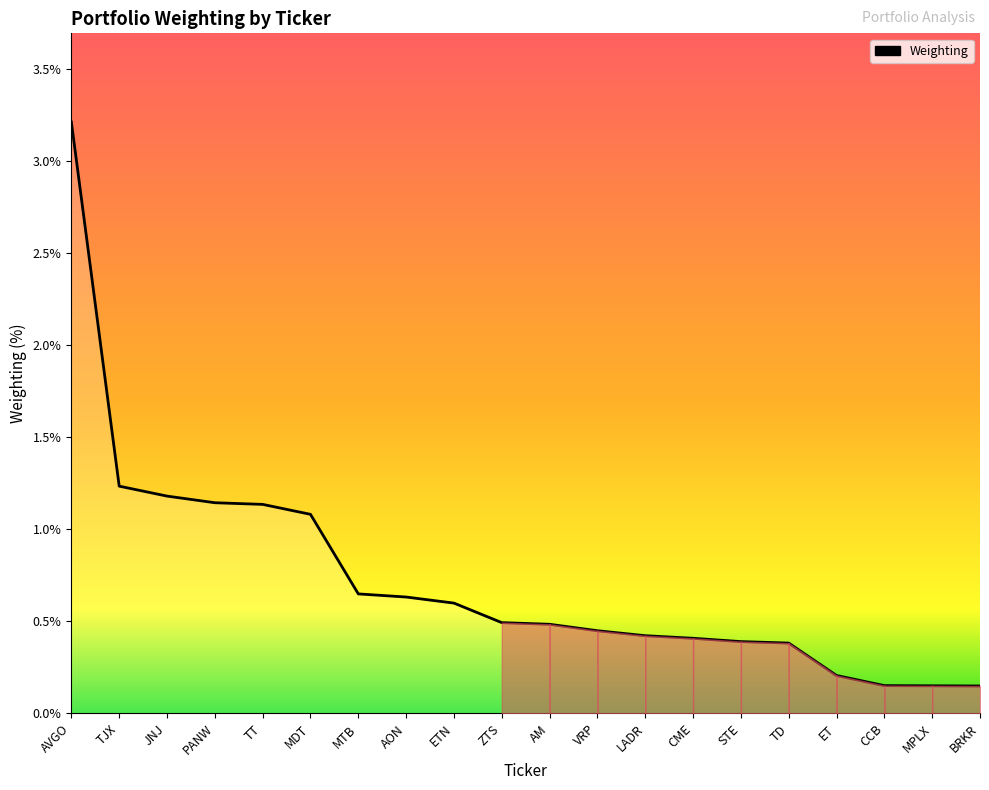

What position from the left is LADR?

13